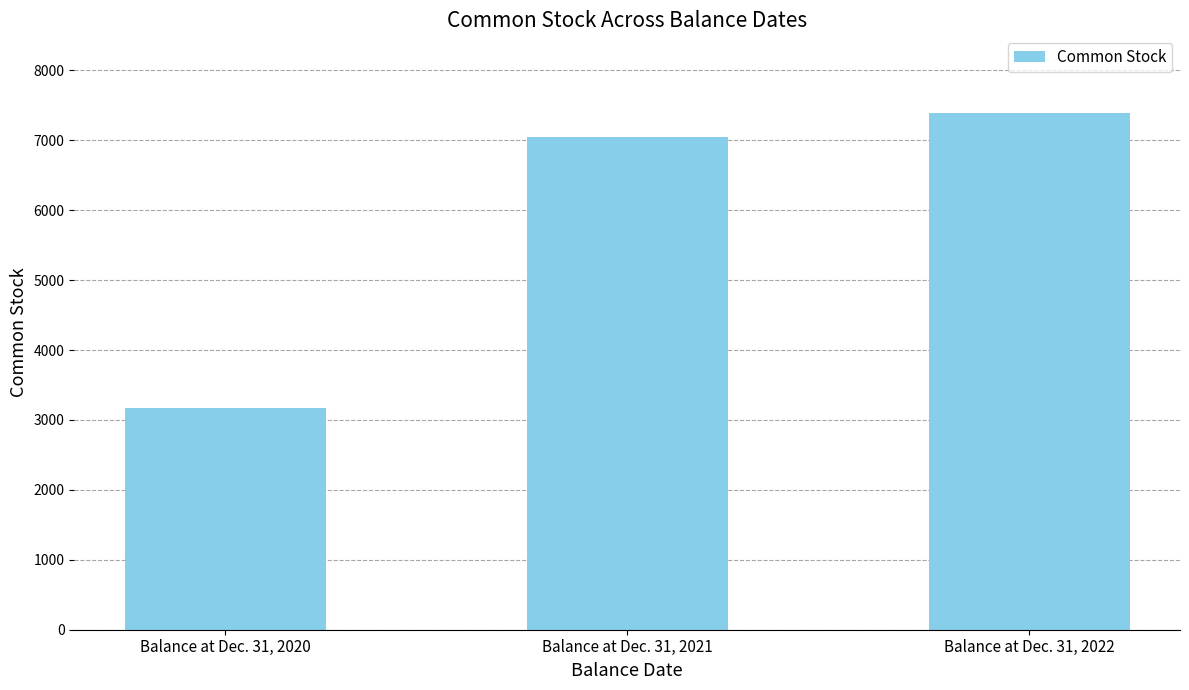

How many series are shown in this chart?

1